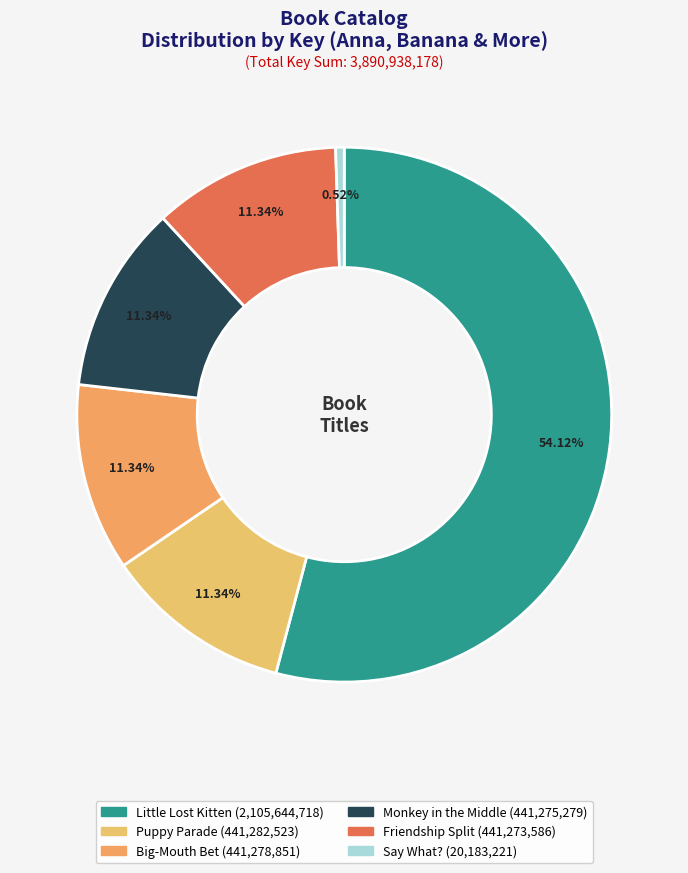

Is there any slice that represents more than half of the pie?

Yes